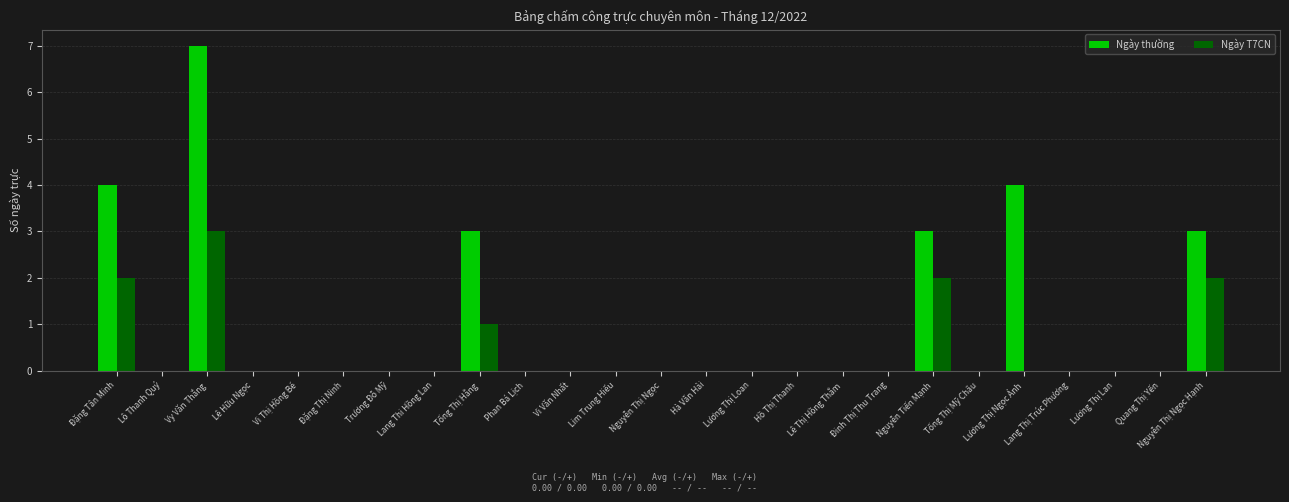

Between Lang Thị Trúc Phương and Nguyễn Thị Ngọc Hạnh, which series saw the biggest shift?

Ngày thường